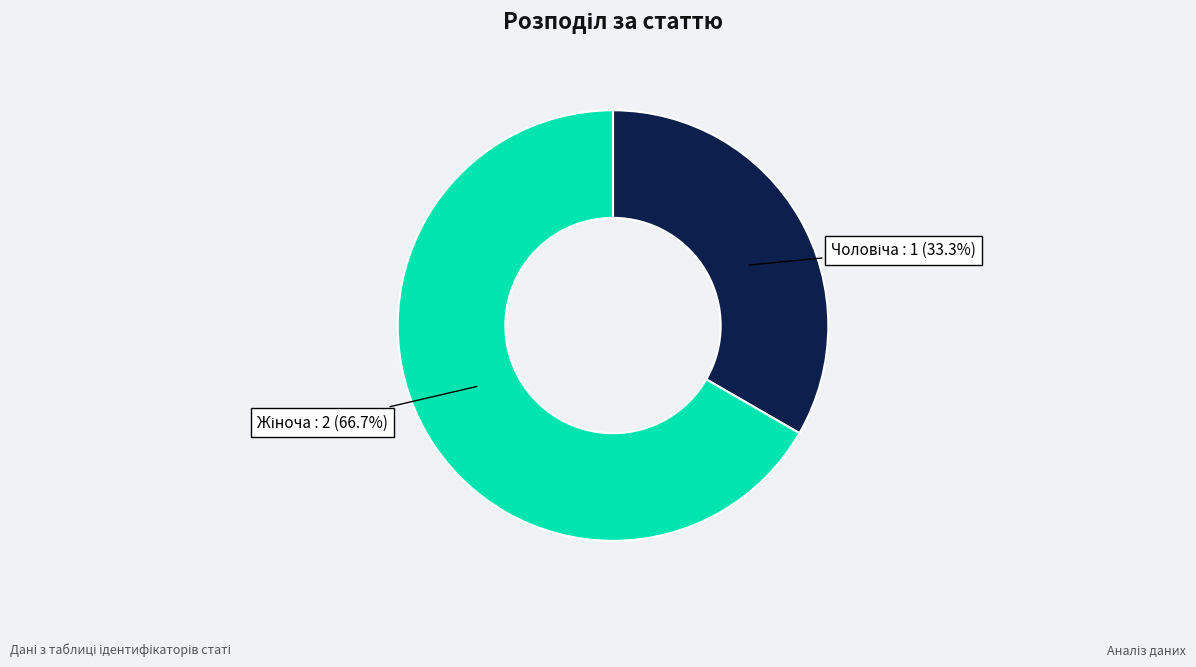

Is there any slice that represents more than half of the pie?

Yes